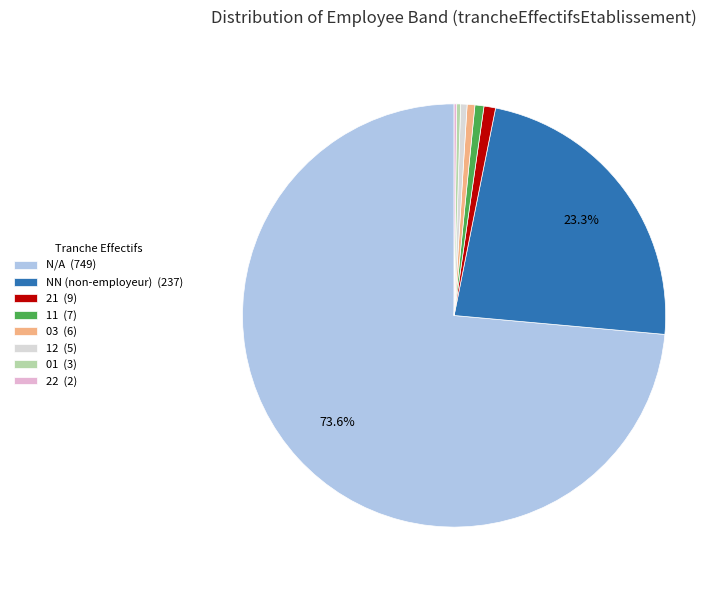

To the nearest percent, what is the difference between the largest and smallest slice percentages?

73%